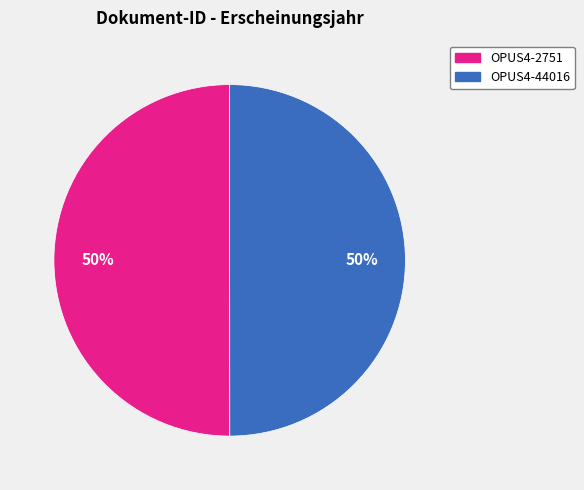

Combined, do OPUS4-2751 and OPUS4-44016 account for over 50%?

Yes